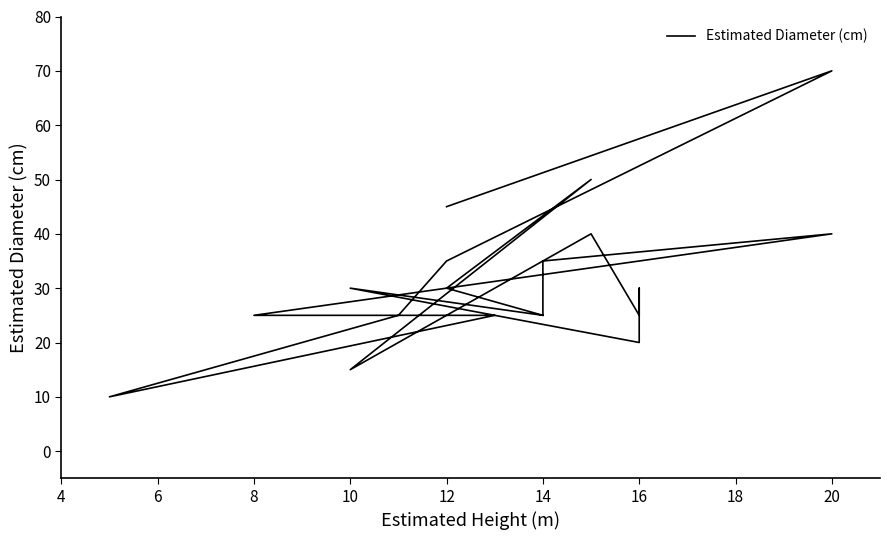

What is the maximum value shown in the chart?

70